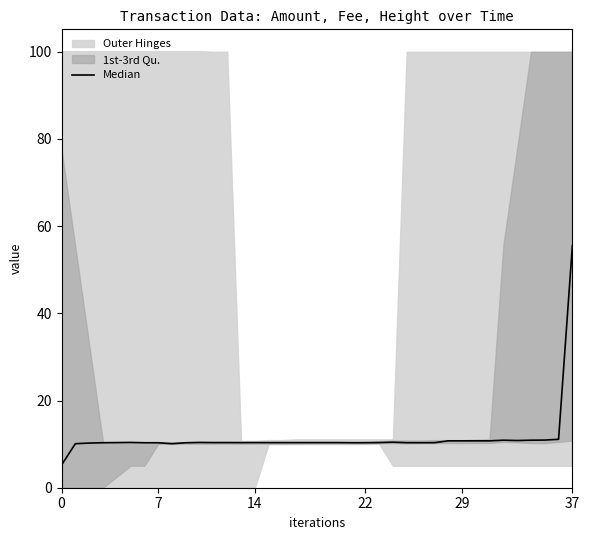

Is it true that the value at 7 is 10.1?

True